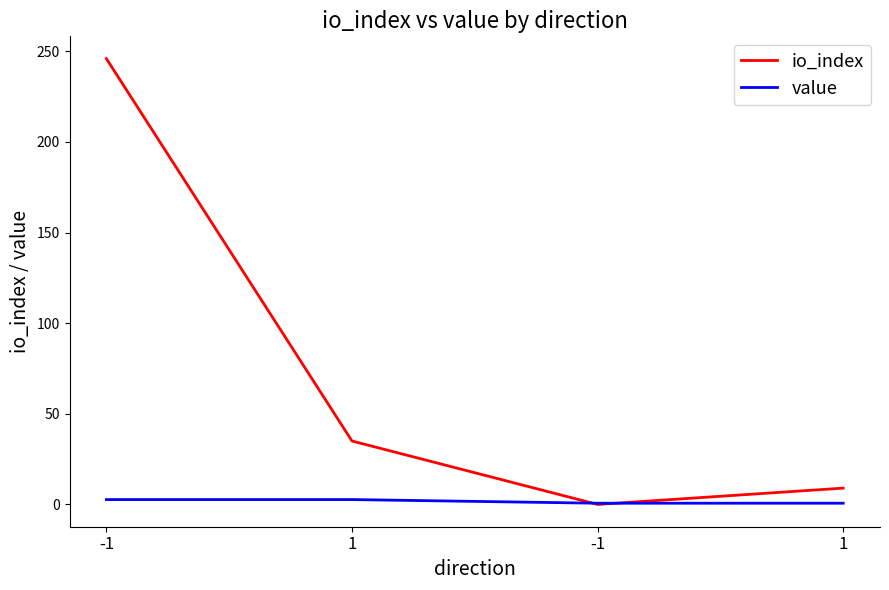

At which label is io_index closest to 123?

1